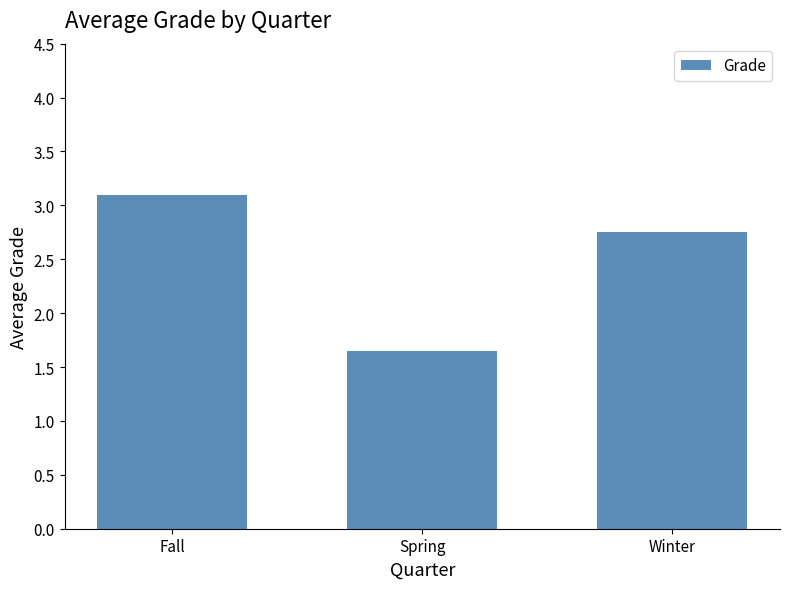

True or false: the data shows 1.9 at Fall.

False